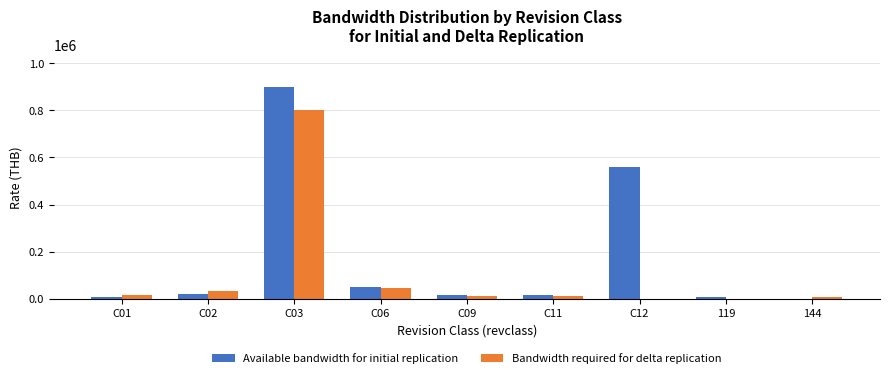

At which label is Bandwidth required for delta replication closest to 400125?

C06